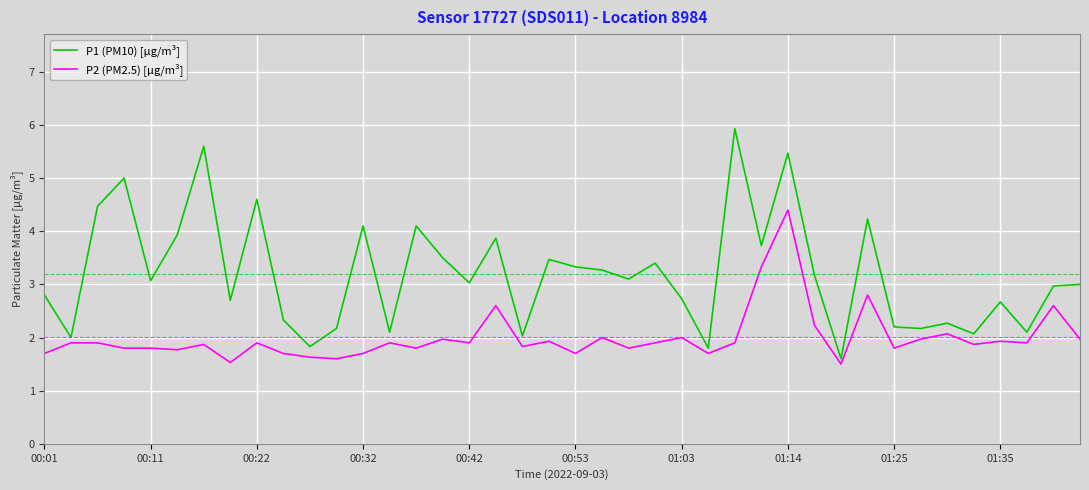

Which series has the largest total across all categories?

P1 (PM10) [µg/m³]